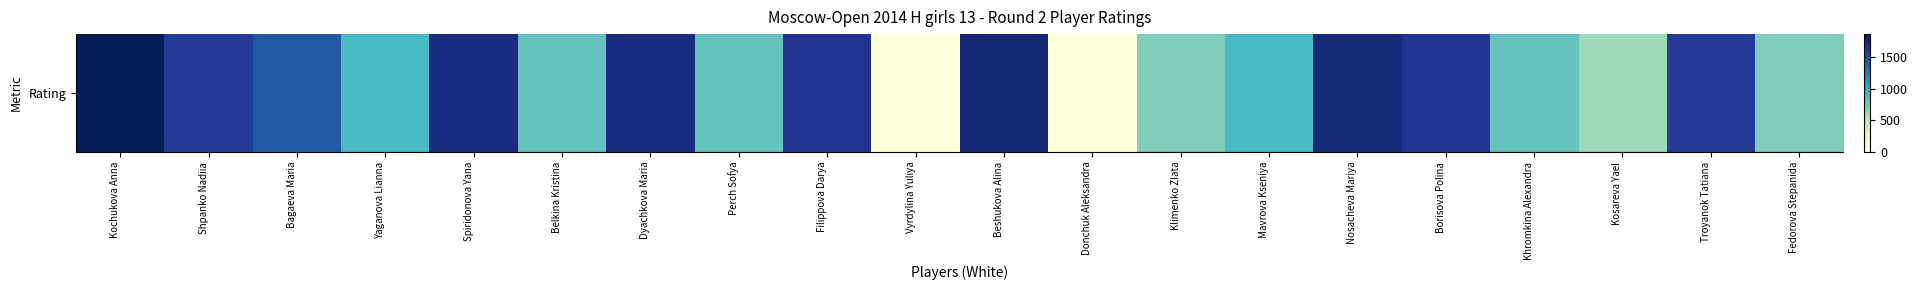

Read the value at Nosacheva Mariya.

1738